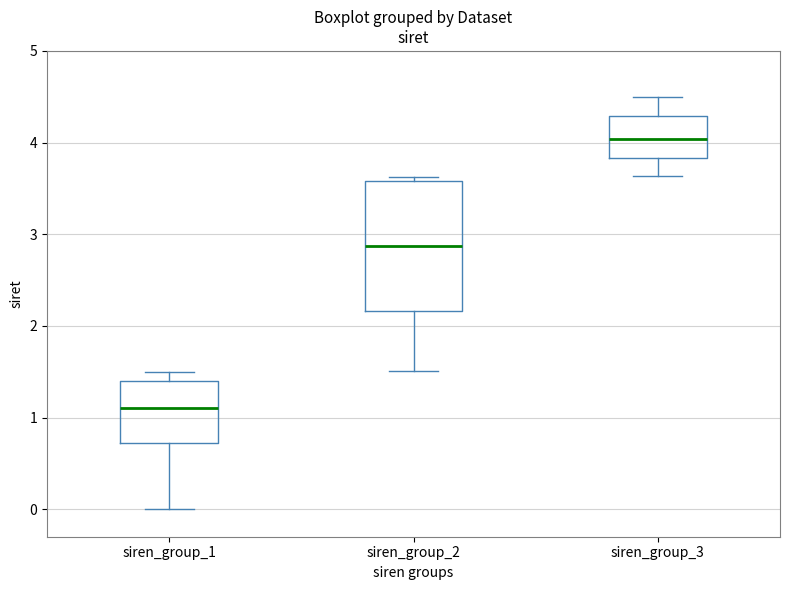

Which box has the lowest median line?

siren_group_1